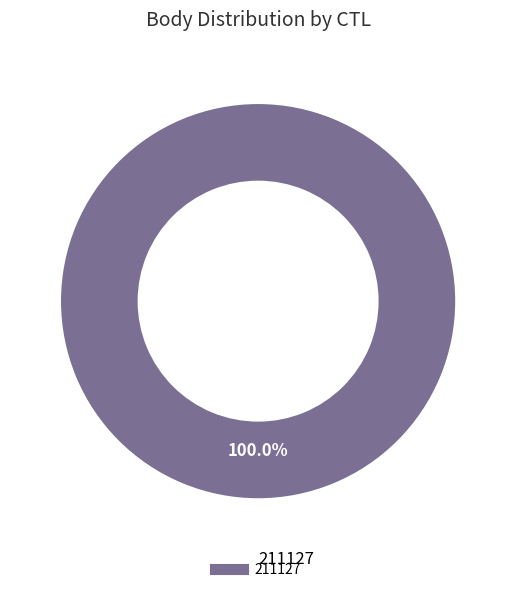

Does any single category account for the majority?

Yes